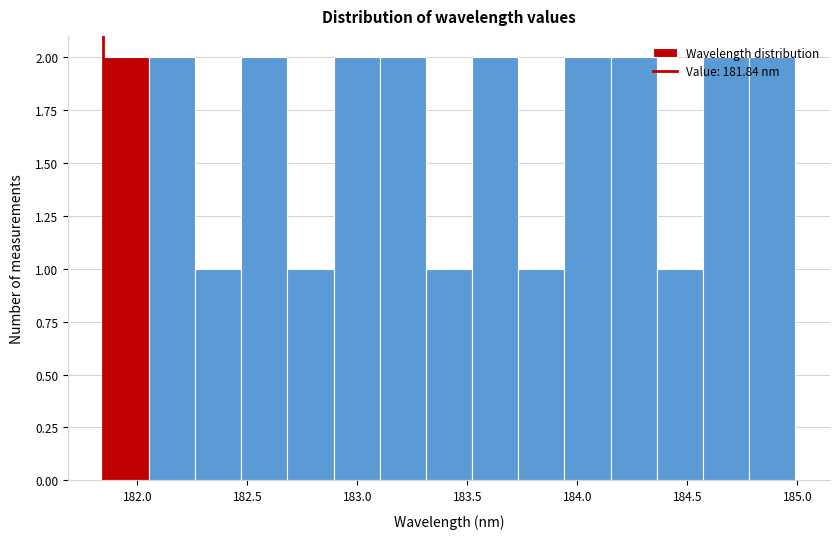

Reading left to right, list every bar in this chart as the range it spans on the x-axis followed by its height. Neither the bar edges nor the heights are printed on the chart, so give them approximately, as read against the axes.

181.85 to 182.05: 2
182.05 to 182.25: 2
182.25 to 182.45: 1
182.45 to 182.70: 2
182.70 to 182.90: 1
182.90 to 183.10: 2
183.10 to 183.30: 2
183.30 to 183.50: 1
183.50 to 183.75: 2
183.75 to 183.95: 1
183.95 to 184.15: 2
184.15 to 184.35: 2
184.35 to 184.55: 1
184.55 to 184.80: 2
184.80 to 185.00: 2